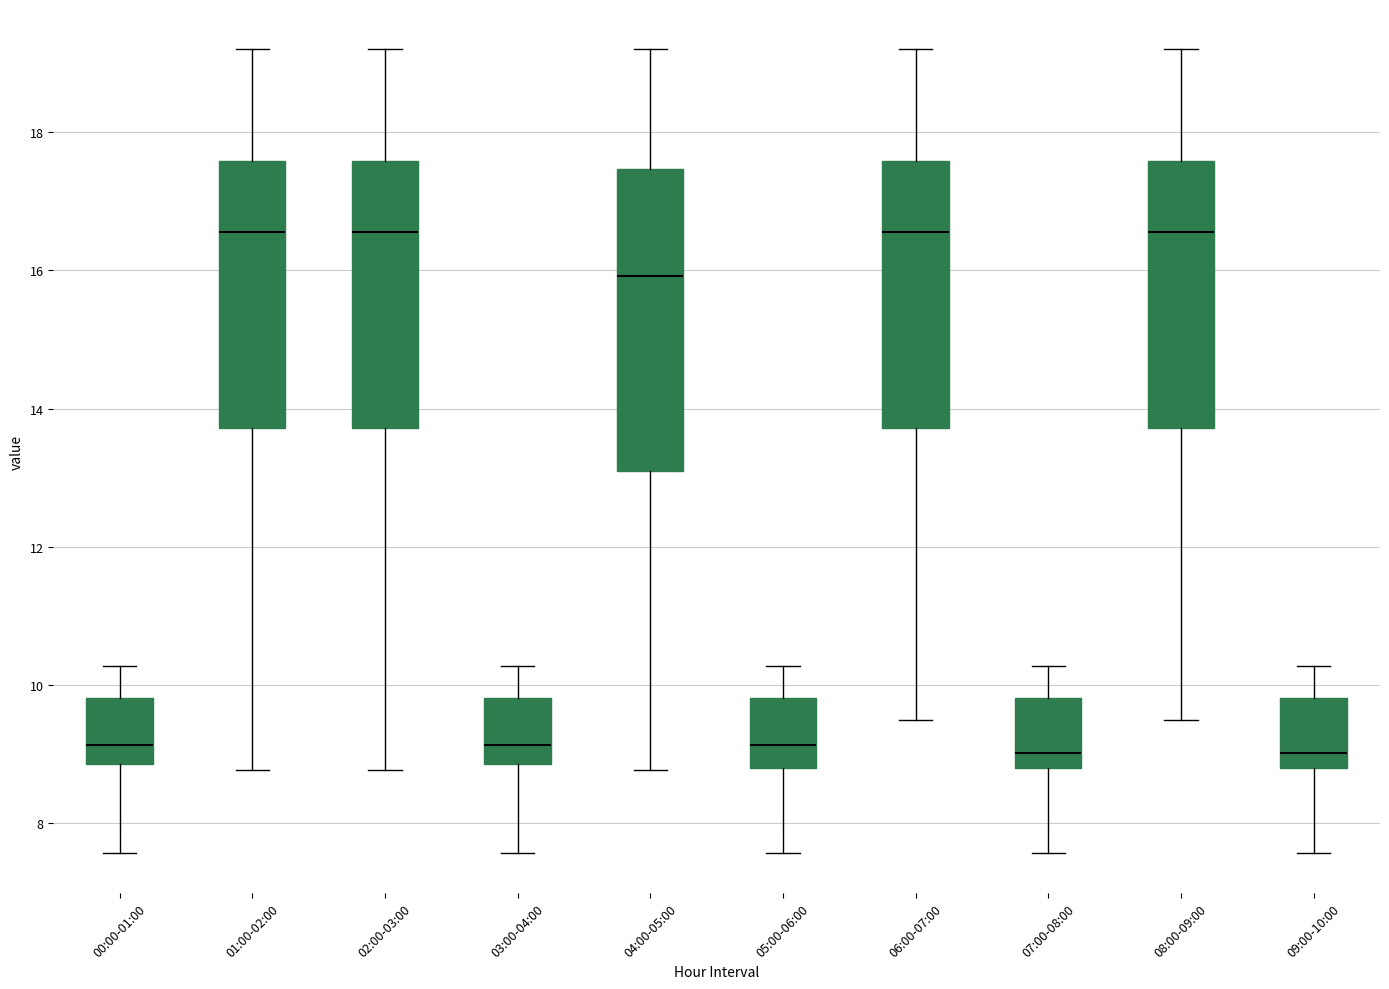

Reading left to right, read every box against the y-axis: the position of its median line, the range the box covers, and the ends of its whiskers. The values are not printed on the chart, so give them approximately, as read against the axis.

00:00-01:00: median 9.2, box 8.8 to 9.8, whiskers 7.6 to 10.2
01:00-02:00: median 16.6, box 13.8 to 17.6, whiskers 8.8 to 19.2
02:00-03:00: median 16.6, box 13.8 to 17.6, whiskers 8.8 to 19.2
03:00-04:00: median 9.2, box 8.8 to 9.8, whiskers 7.6 to 10.2
04:00-05:00: median 16.0, box 13.2 to 17.4, whiskers 8.8 to 19.2
05:00-06:00: median 9.2, box 8.8 to 9.8, whiskers 7.6 to 10.2
06:00-07:00: median 16.6, box 13.8 to 17.6, whiskers 9.6 to 19.2
07:00-08:00: median 9.0, box 8.8 to 9.8, whiskers 7.6 to 10.2
08:00-09:00: median 16.6, box 13.8 to 17.6, whiskers 9.6 to 19.2
09:00-10:00: median 9.0, box 8.8 to 9.8, whiskers 7.6 to 10.2